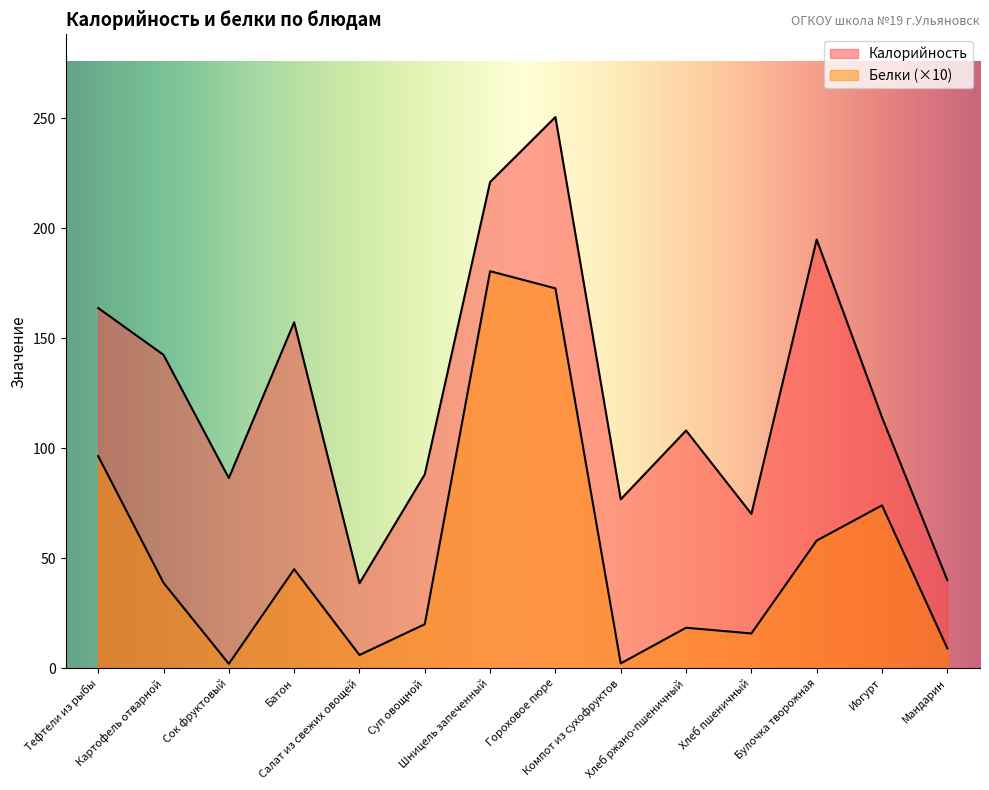

In Калорийность, how many points are lower than both neighbors (excluding endpoints)?

4